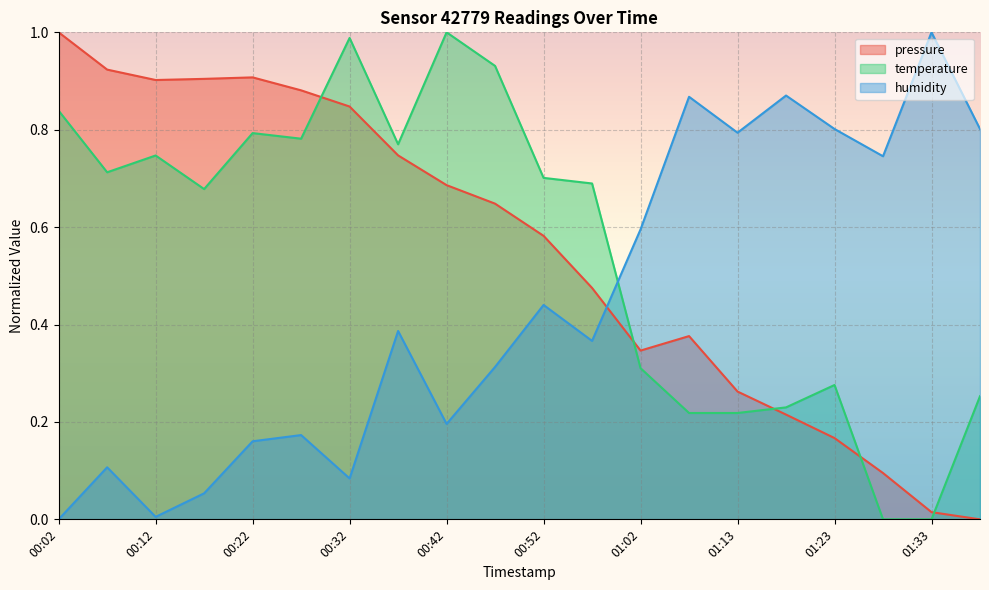

Between which two adjacent categories do humidity and pressure first intersect?

00:57 and 01:02